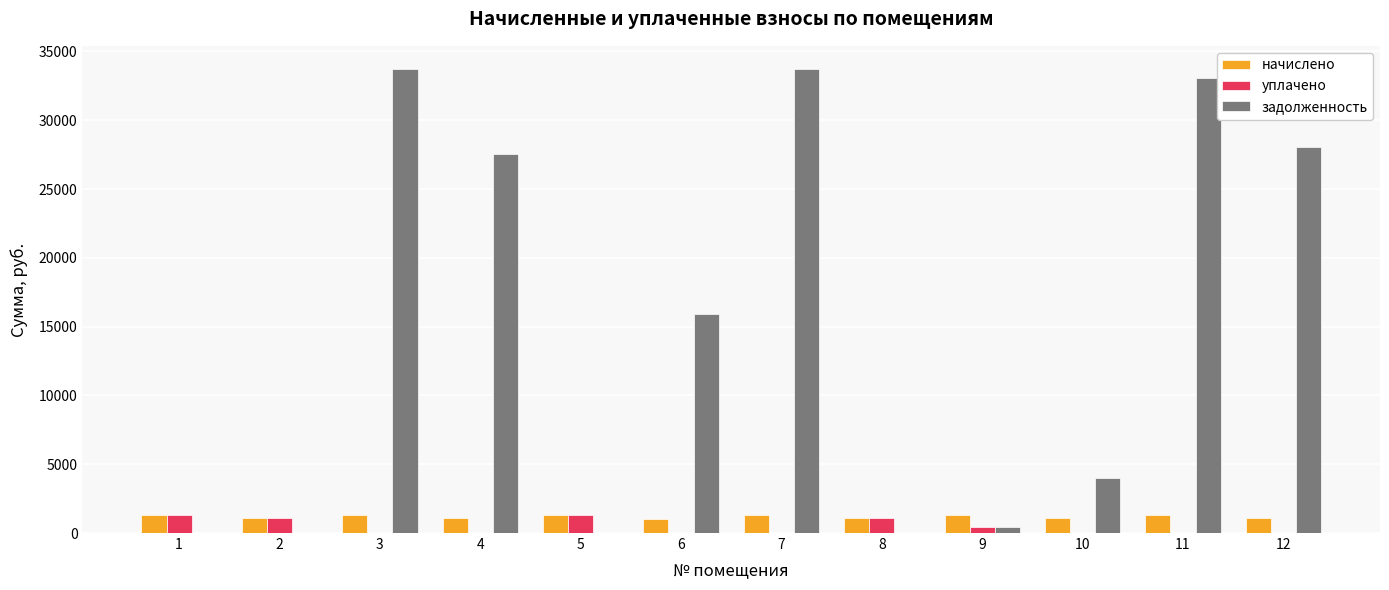

What is the maximum value for уплачено?

1296.5